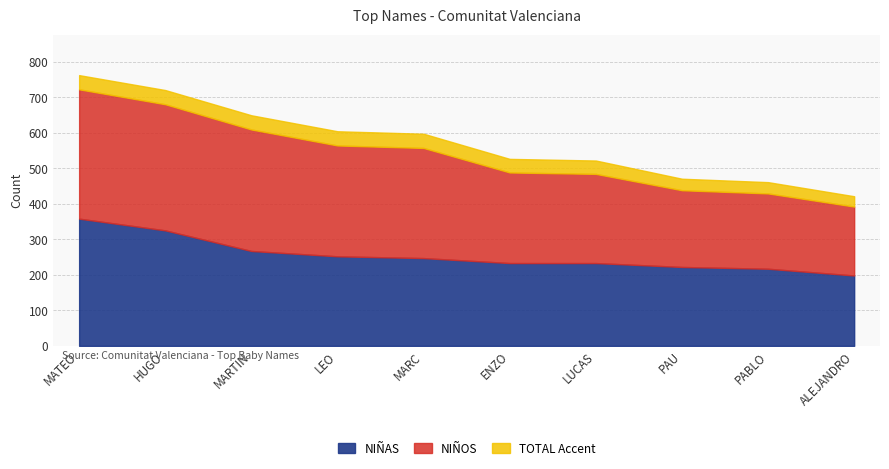

Count the number of data series in this chart.

2